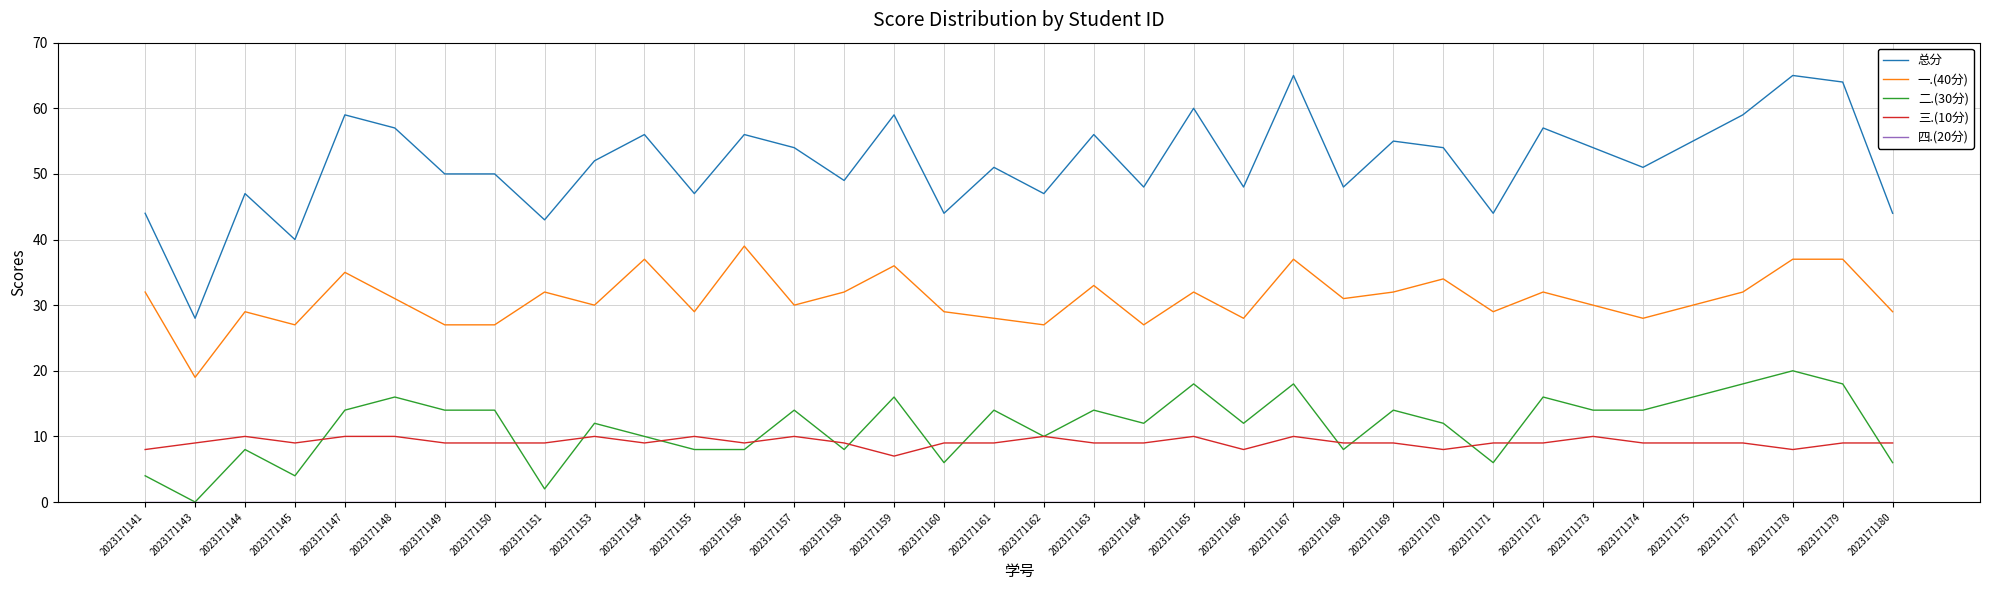

What is the maximum value for 三.(10分)?

10